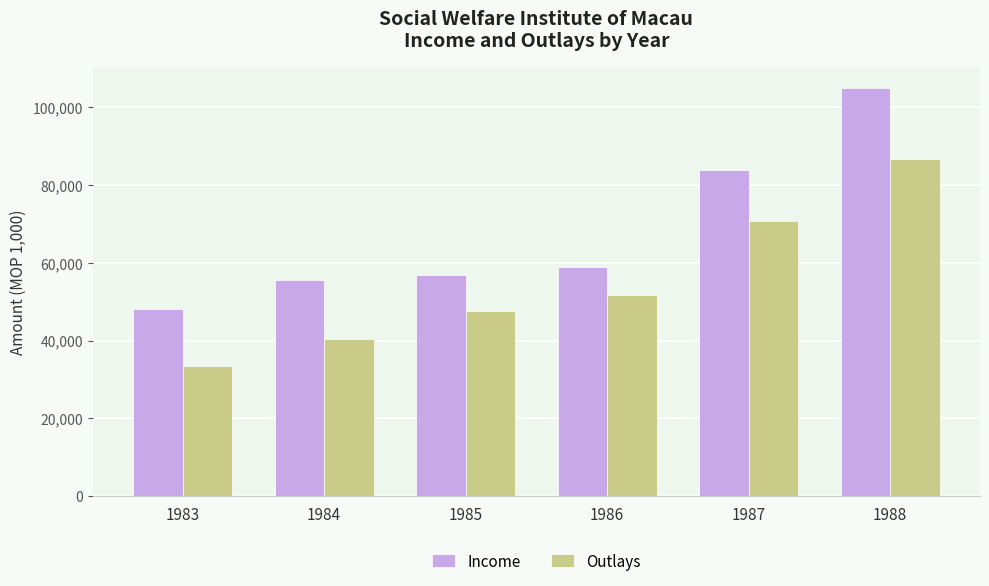

What is the value of the Income bar at the 5th from the left?

83956